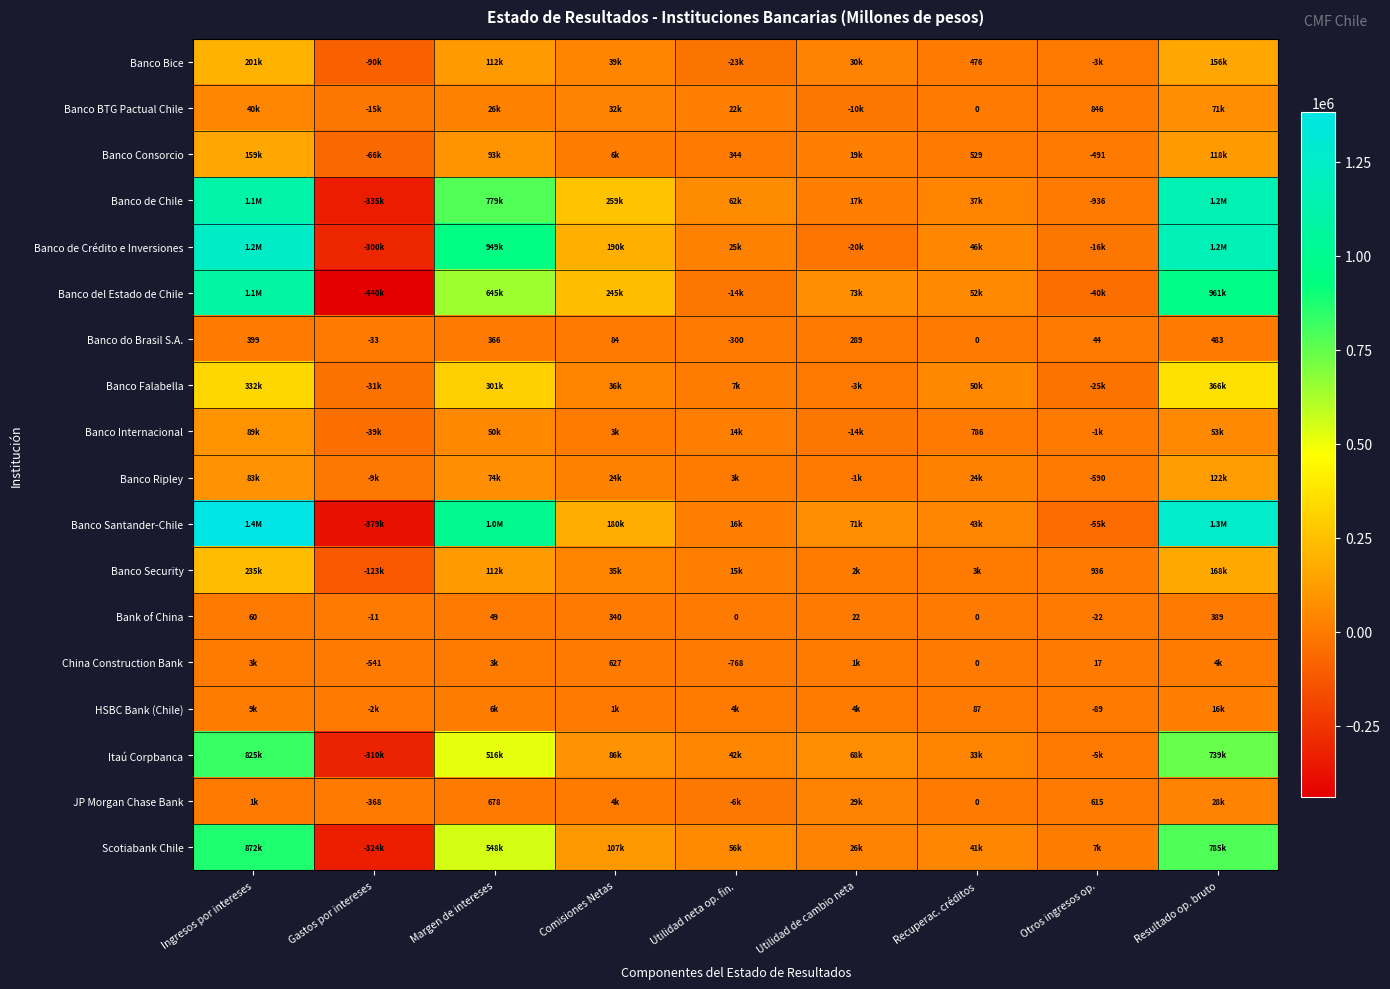

At which label is Bank of China closest to 183?

Ingresos por intereses